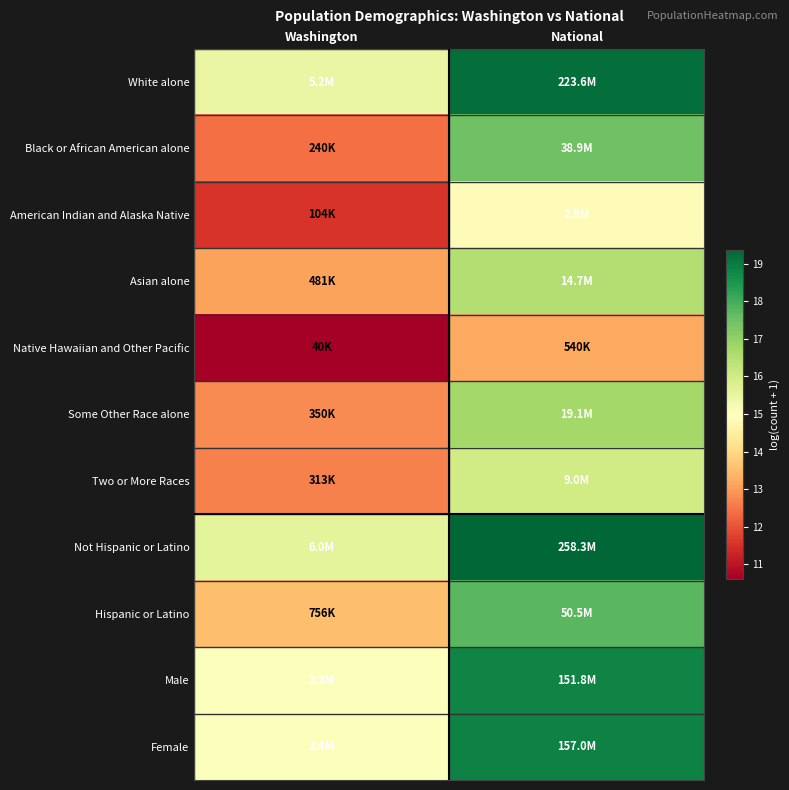

Reading left to right, list all the values displayed in this chart.

White alone: Washington=15.5	National=19.2
Black or African American alone: Washington=12.4	National=17.5
American Indian and Alaska Native: Washington=11.6	National=14.9
Asian alone: Washington=13.1	National=16.5
Native Hawaiian and Other Pacific: Washington=10.6	National=13.2
Some Other Race alone: Washington=12.8	National=16.8
Two or More Races: Washington=12.7	National=16.0
Not Hispanic or Latino: Washington=15.6	National=19.4
Hispanic or Latino: Washington=13.5	National=17.7
Male: Washington=15.0	National=18.8
Female: Washington=15.0	National=18.9